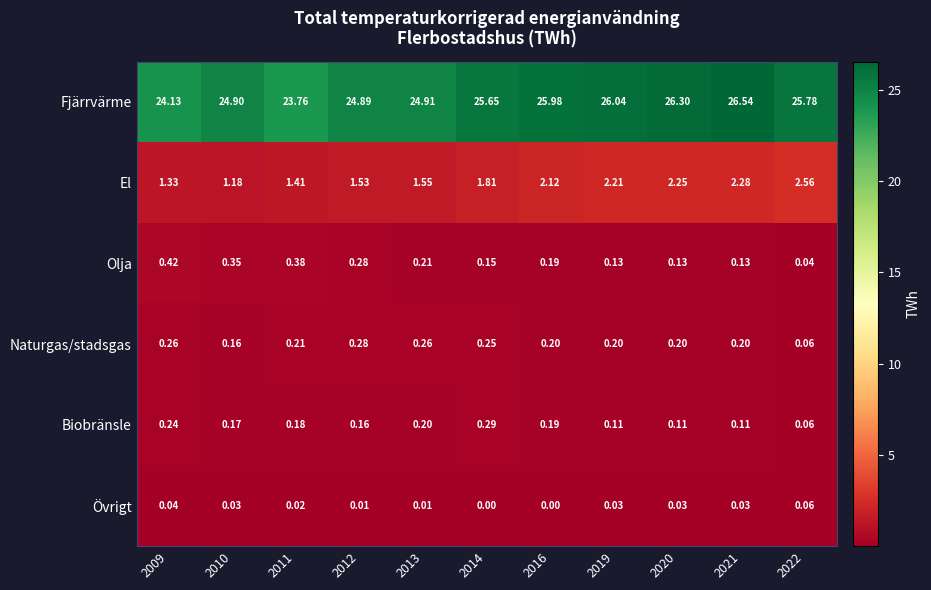

Which series has the largest total across all categories?

Fjärrvärme